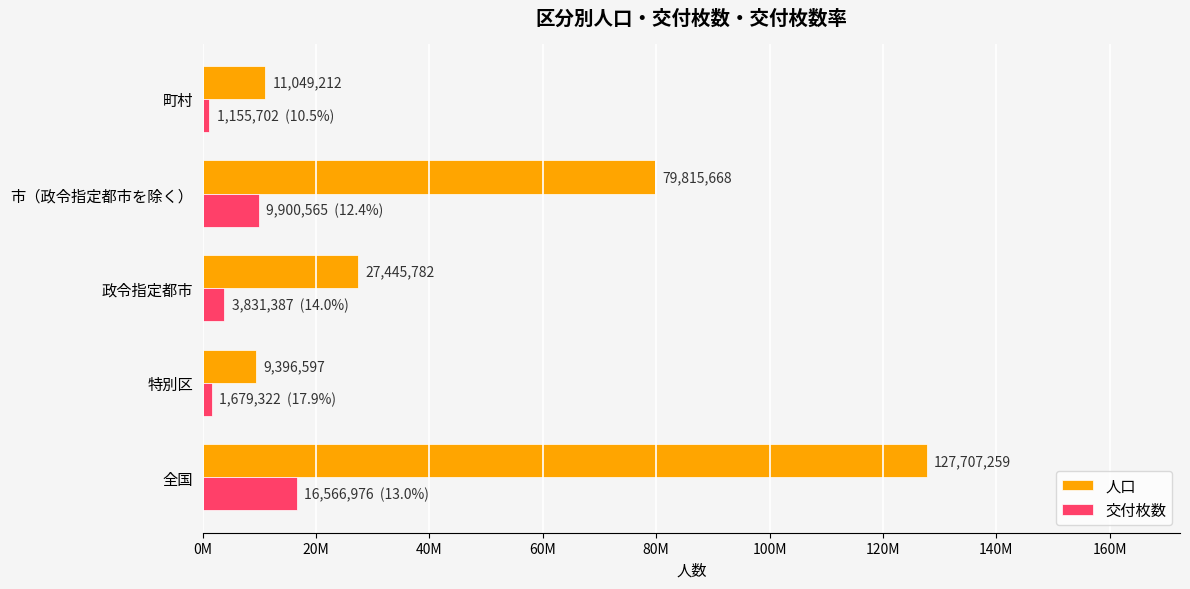

Reading left to right, extract all data points from this chart.

人口: 127707259	9396597	27445782	79815668	11049212
交付枚数: 16566976	1679322	3831387	9900565	1155702